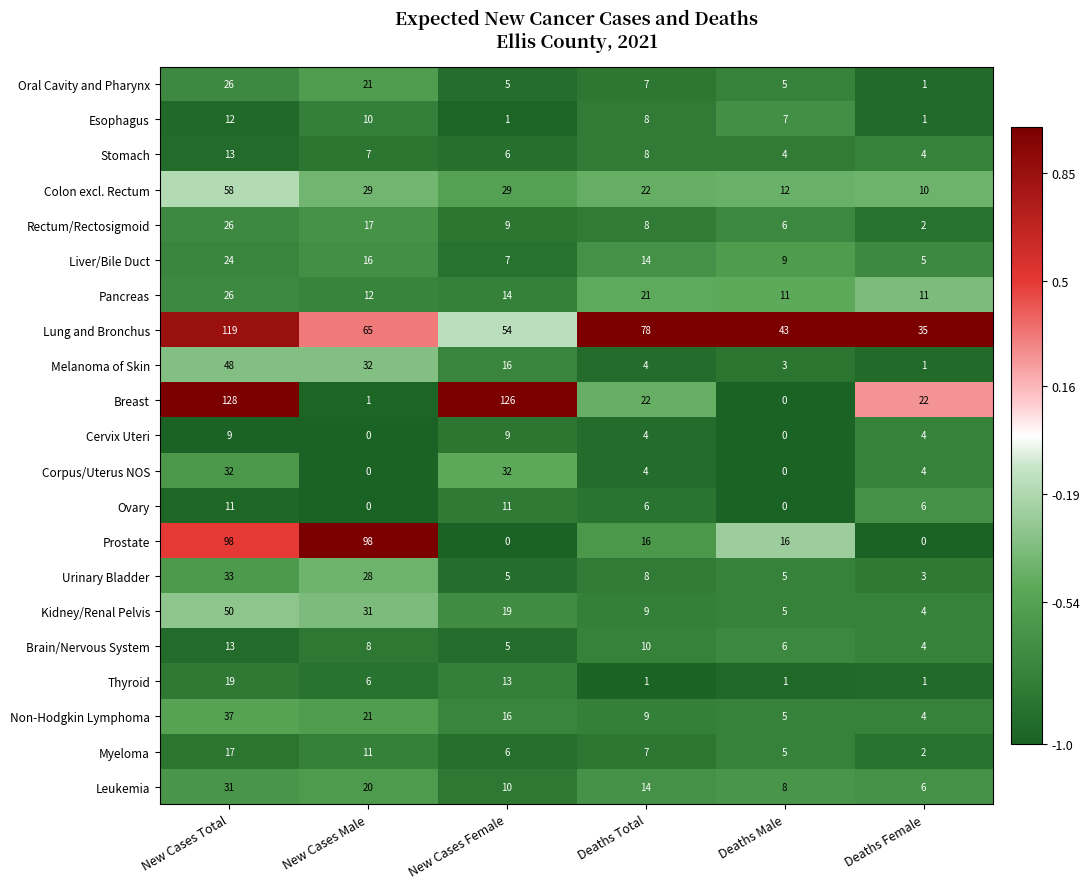

What is the greatest value displayed?

128